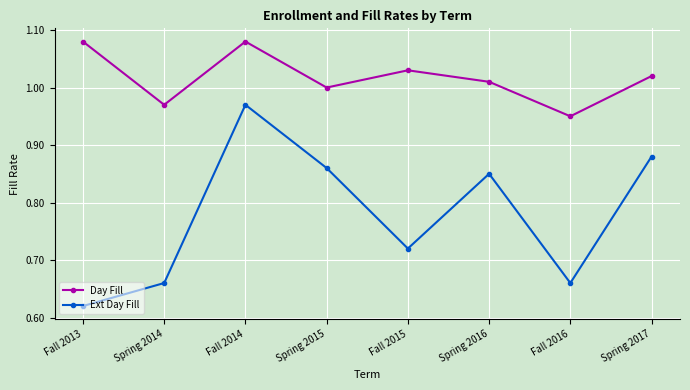

True or false: Day Fill has a value of 1.0 at Spring 2014.

True